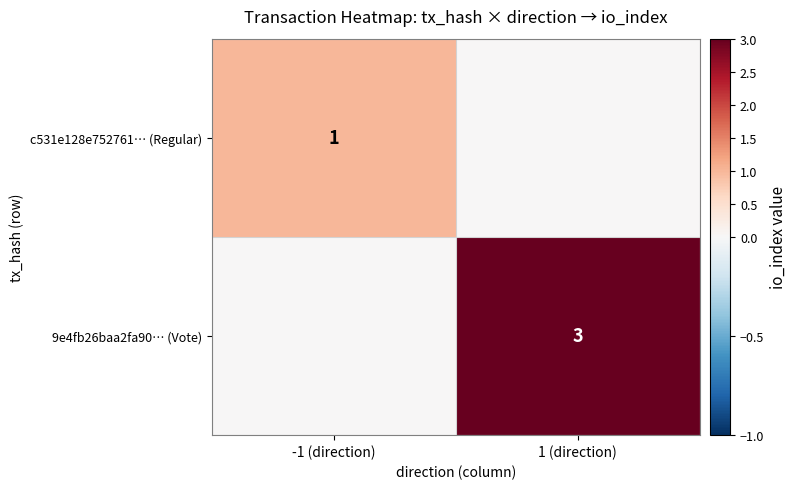

True or false: c531e128e752761… (Regular) has a value of 1 at -1 (direction).

True